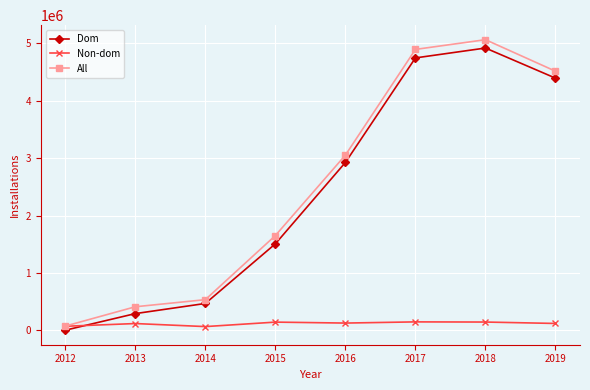

What is the spread (max minus min) of values at 2019?

4393680